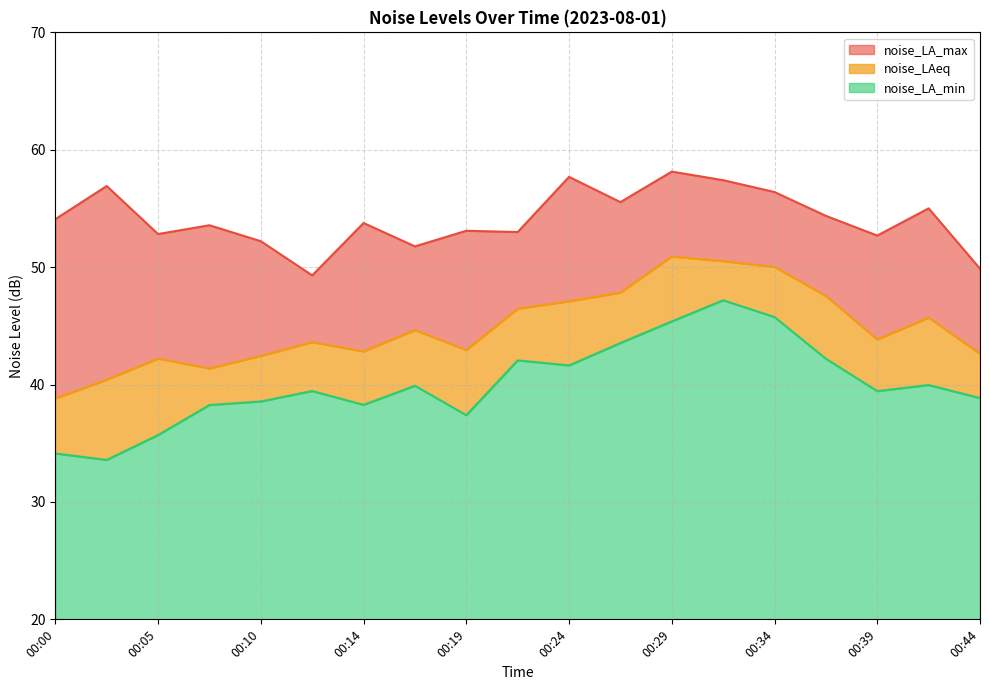

True or false: noise_LA_min and noise_LA_max cross at least once.

False